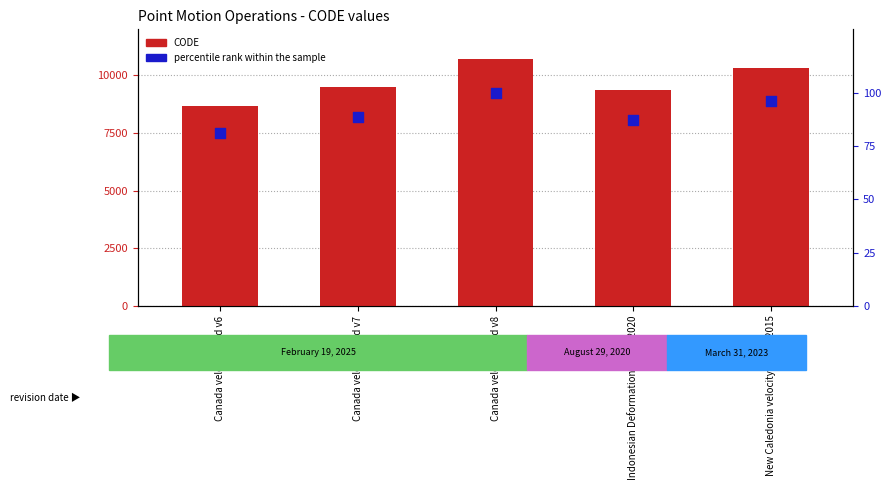

At how many categories does at least one series exceed 5513?

5